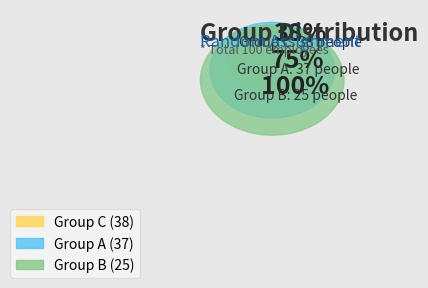

True or false: A accounts for 46% of the total.

False